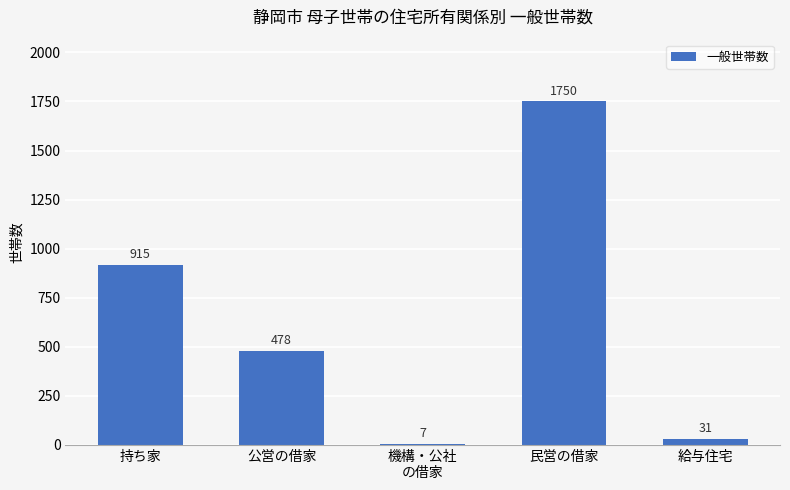

The chart shows a value of 1750 at 民営の借家. True or false?

True